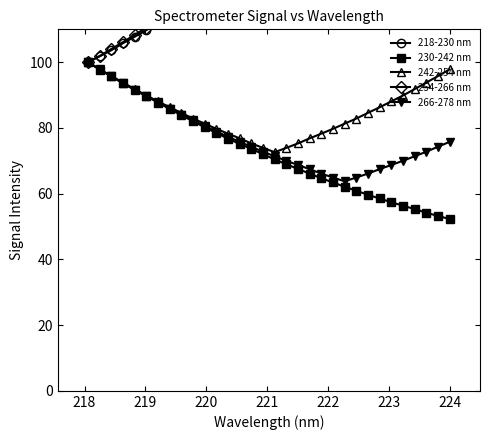

What are all the series names shown in the legend?

218-230 nm, 230-242 nm, 242-254 nm, 254-266 nm, 266-278 nm